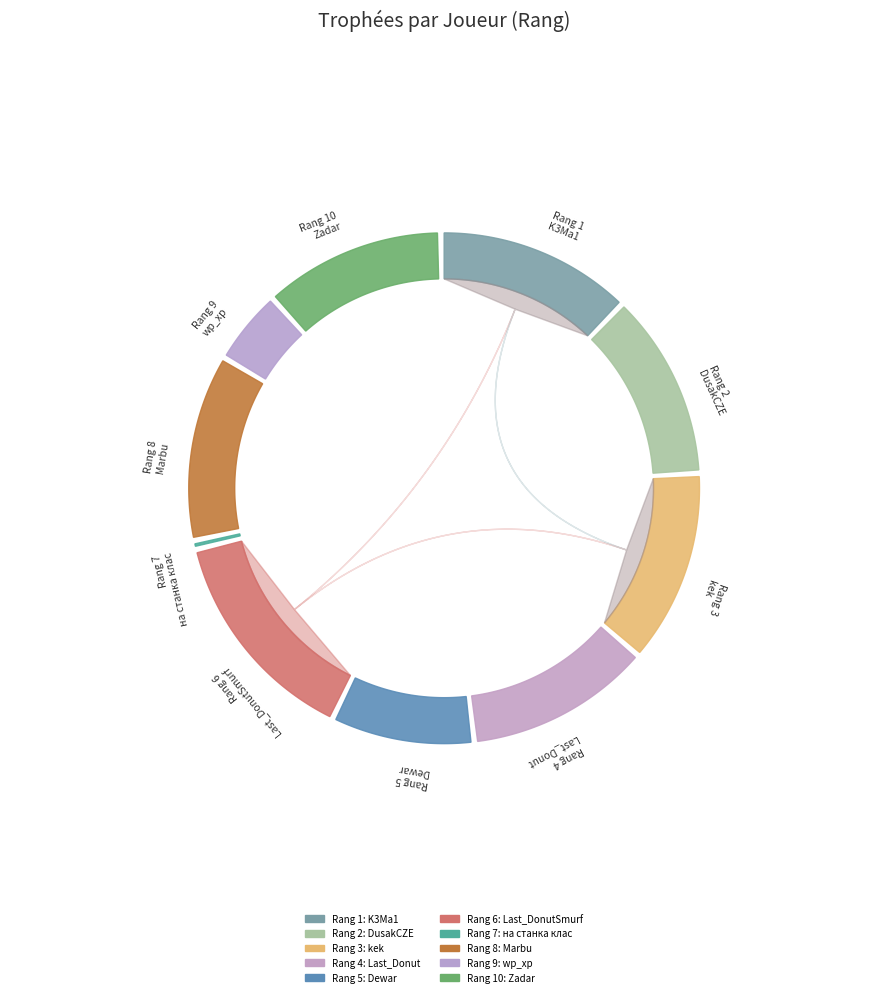

Is there a majority slice in this chart?

No